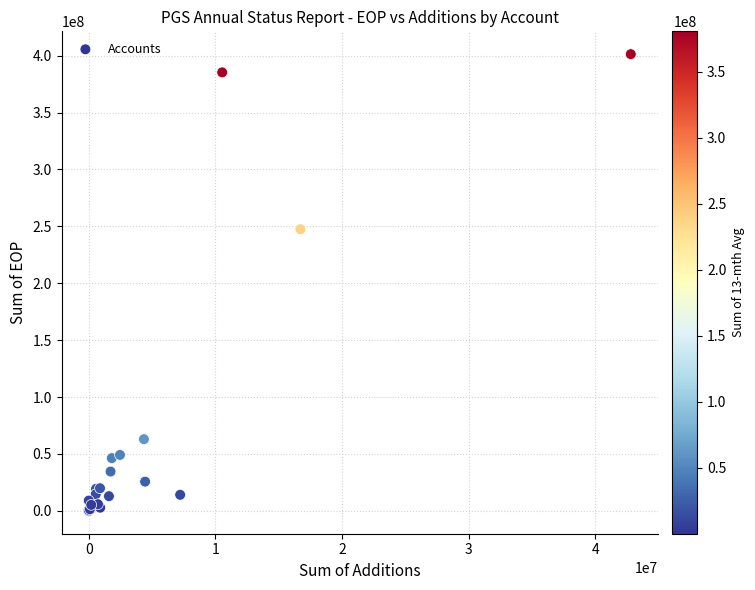

What Y value in the scatter plot is closest to 200661315?

247505035.9